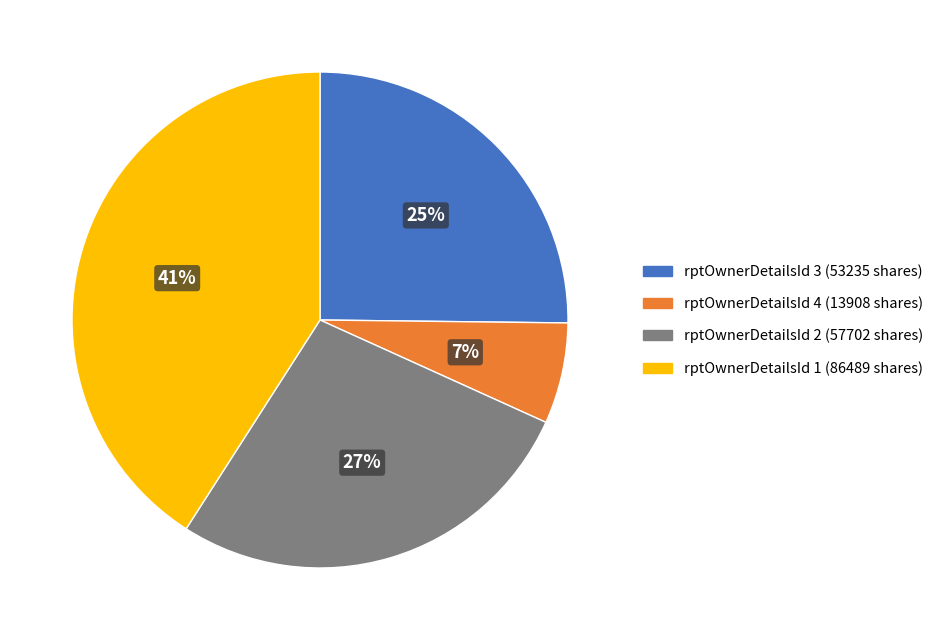

Rank the categories by value from highest to lowest.

rptOwnerDetailsId 1 (86489 shares), rptOwnerDetailsId 2 (57702 shares), rptOwnerDetailsId 3 (53235 shares), rptOwnerDetailsId 4 (13908 shares)